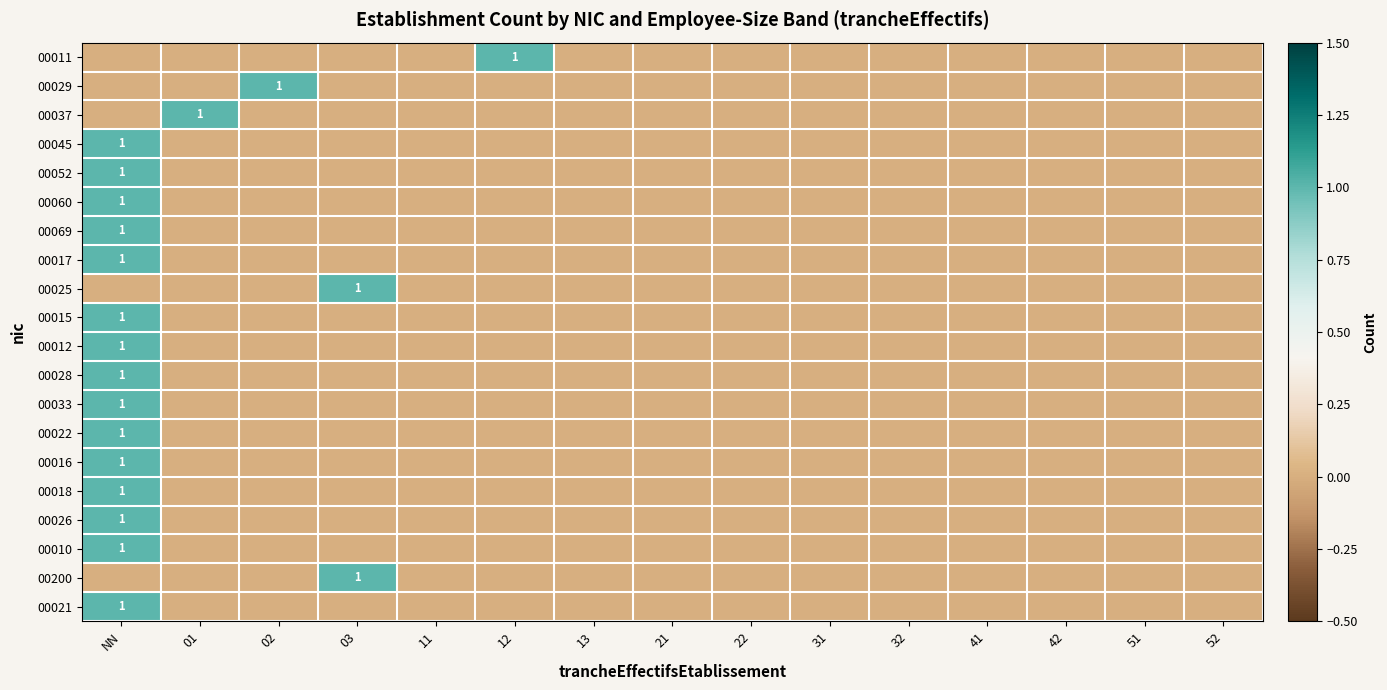

Which has a higher value, 52 or 21?

52